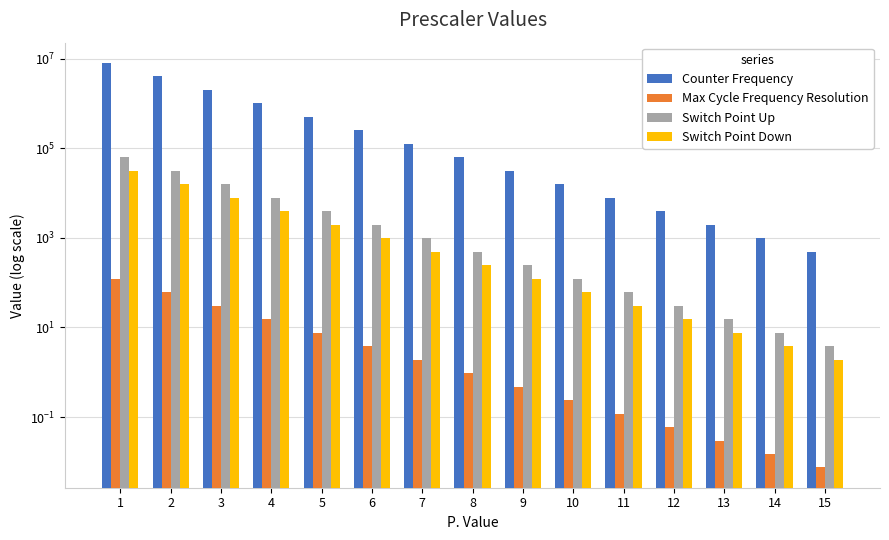

What is the difference between the highest and lowest values at 7?

124998.1